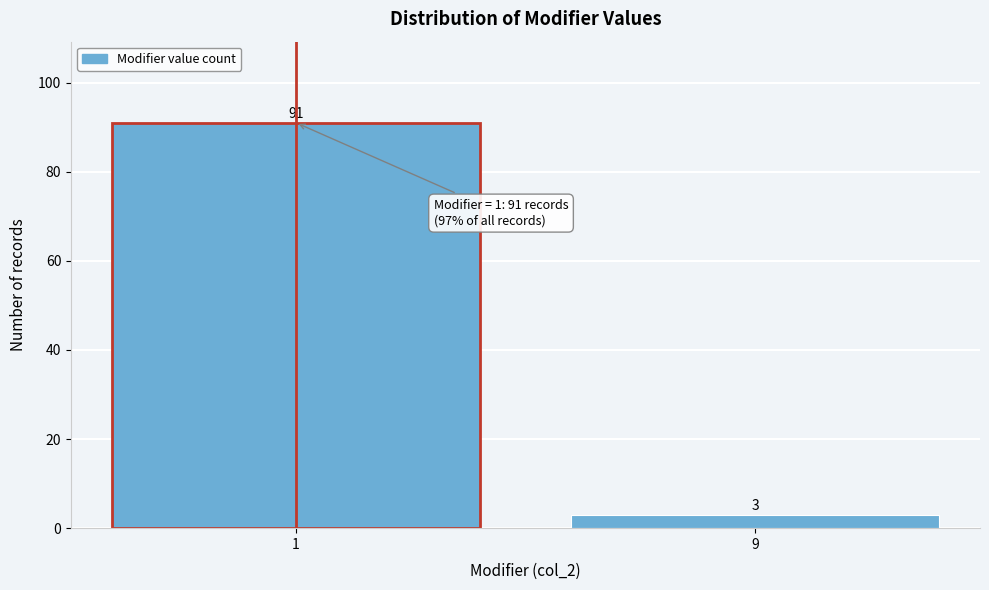

Reading right to left, what are all the values shown in this chart?

3	91